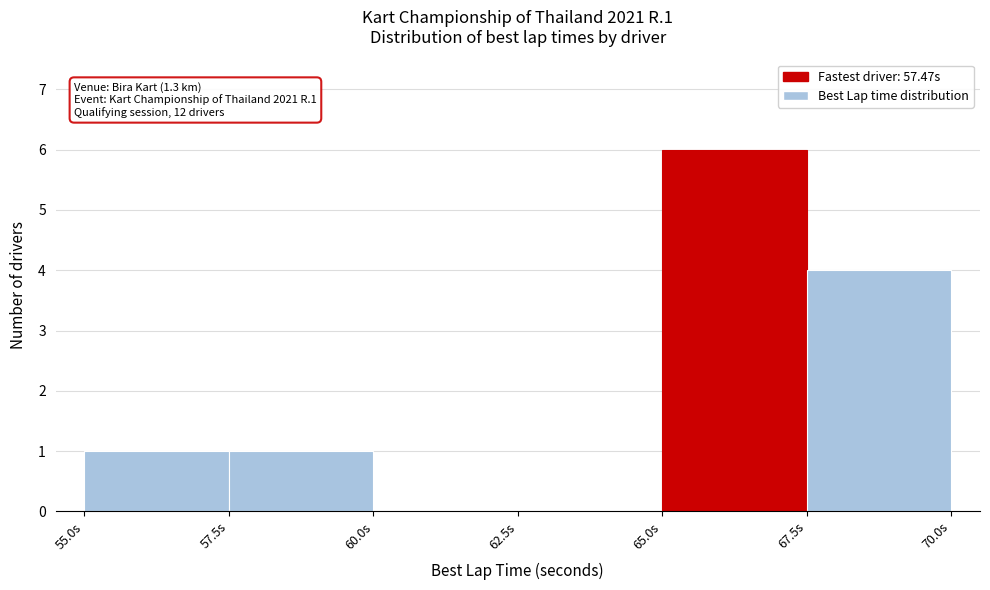

Over which range of the x-axis is the bar tallest?

65.0 to 67.5